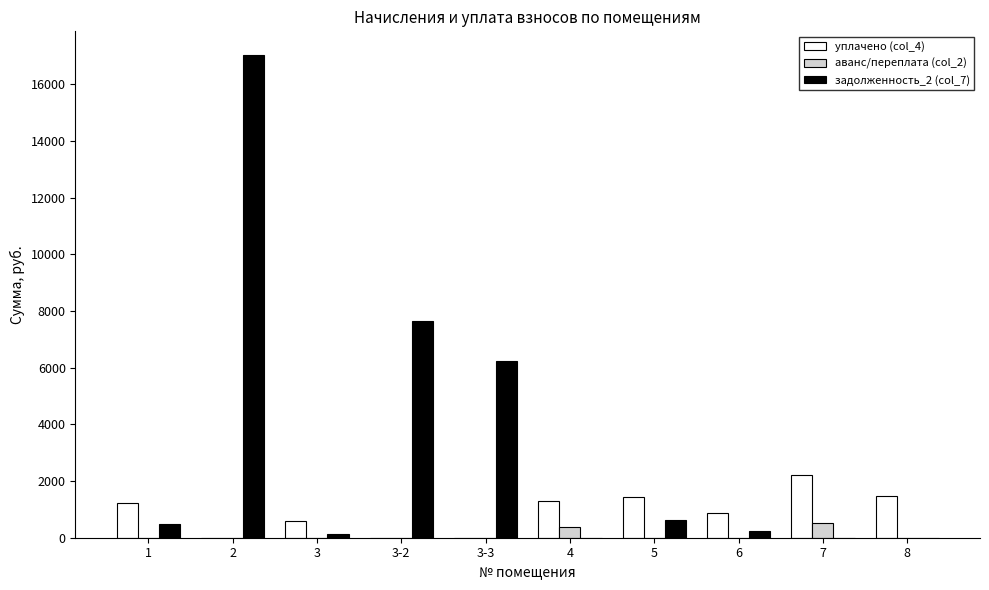

Which series has the largest total across all categories?

задолженность_2 (col_7)